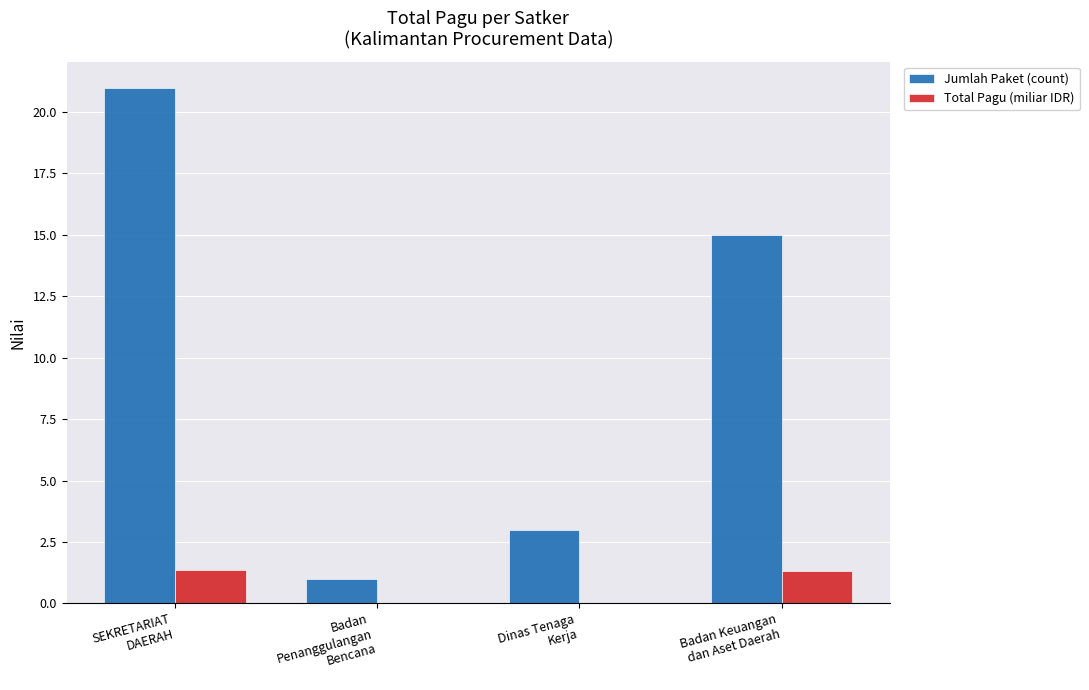

What is the sum of all Total Pagu (miliar IDR) values?

2.7